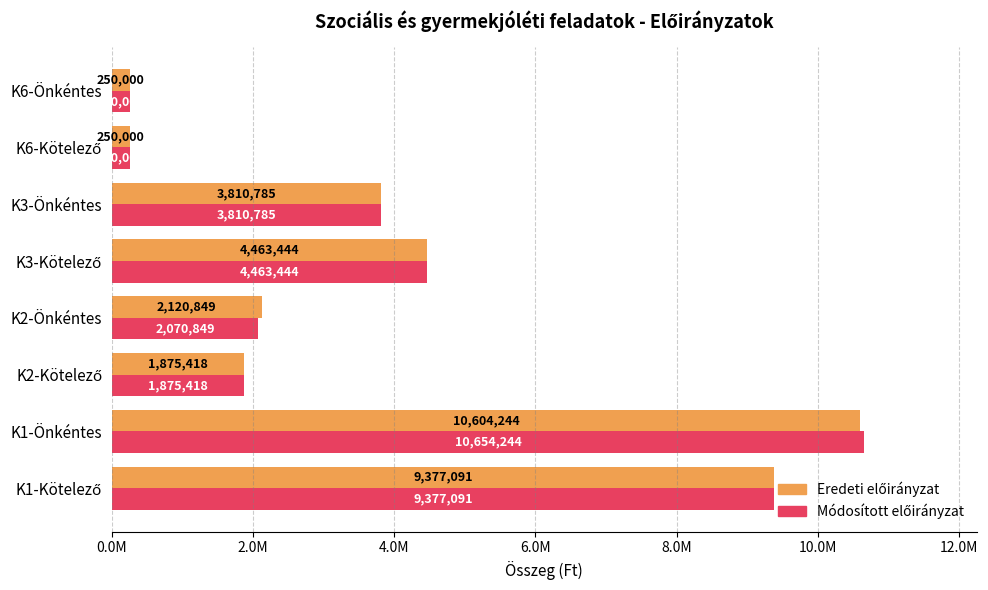

Which series has the largest total across all categories?

Eredeti előirányzat